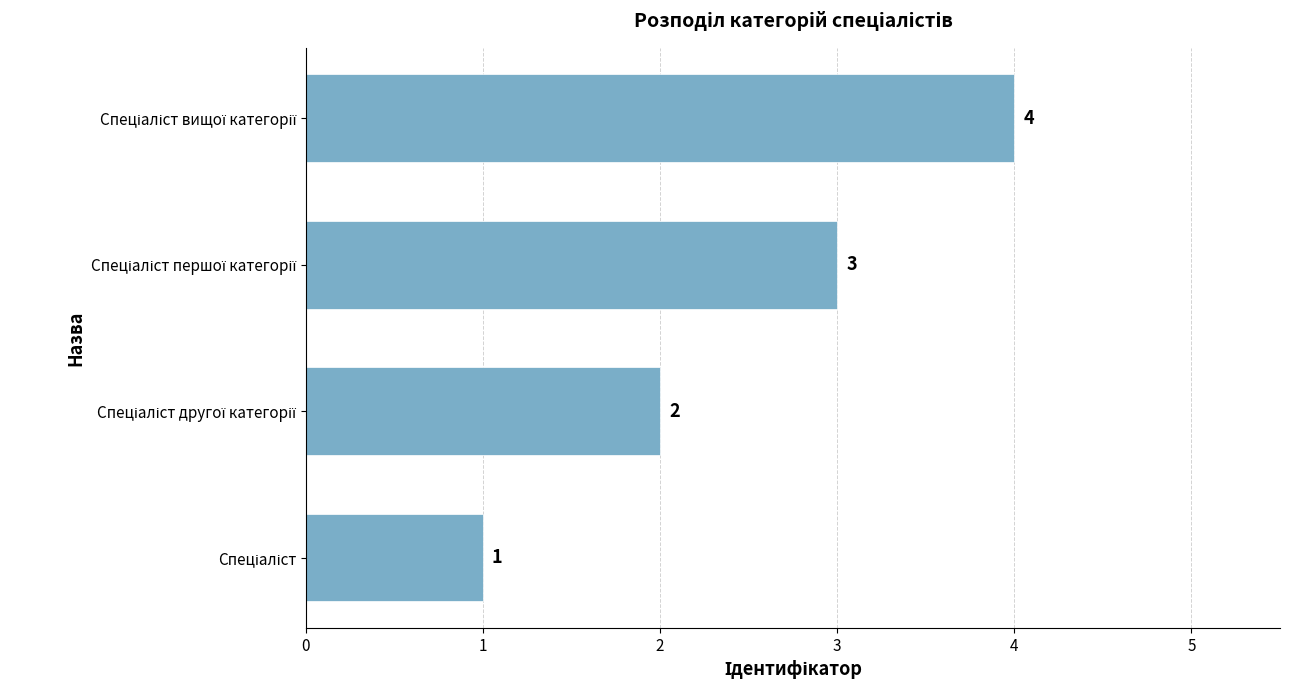

What is the greatest value displayed?

4